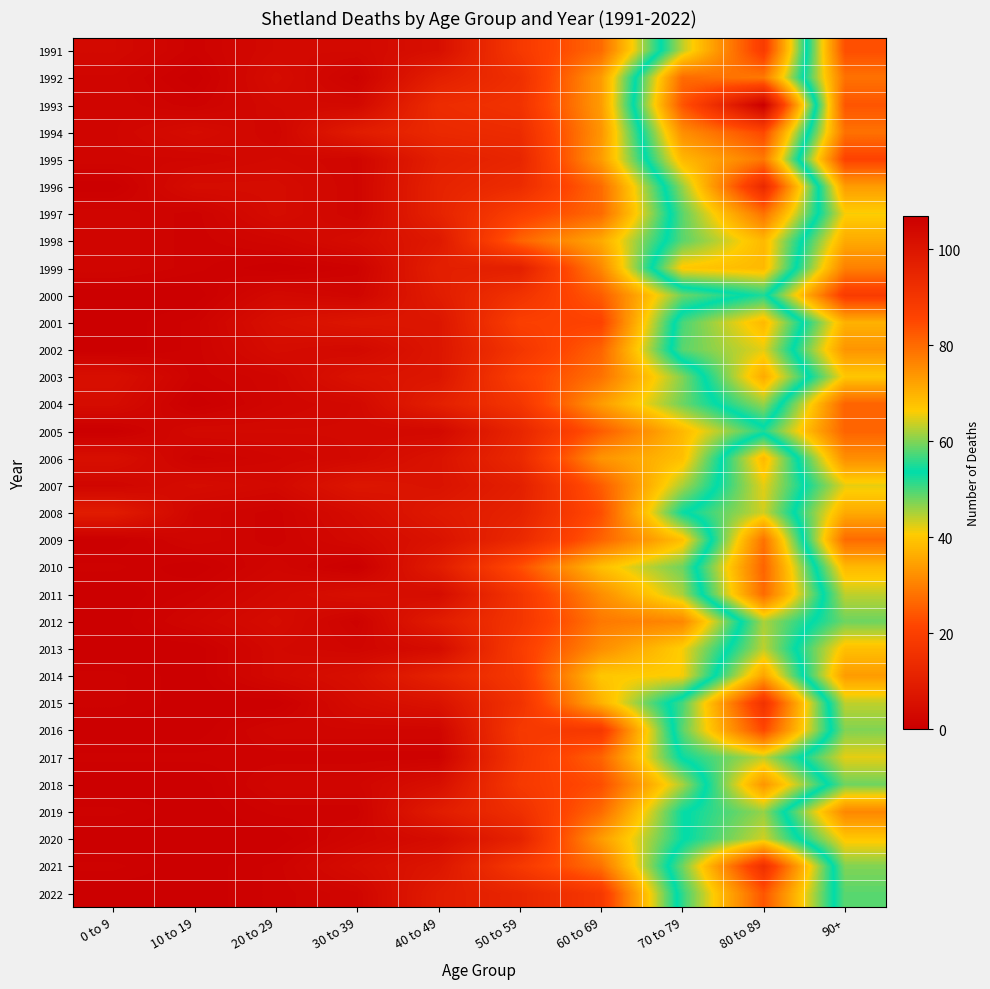

Reading left to right, what are all the values shown in this chart?

1991: 0 to 9=3	10 to 19=1	20 to 29=3	30 to 39=3	40 to 49=5	50 to 59=18	60 to 69=27	70 to 79=63	80 to 89=88	90+=23
1992: 0 to 9=2	10 to 19=0	20 to 29=4	30 to 39=1	40 to 49=10	50 to 59=15	60 to 69=34	70 to 79=80	80 to 89=78	90+=28
1993: 0 to 9=2	10 to 19=1	20 to 29=3	30 to 39=3	40 to 49=14	50 to 59=16	60 to 69=34	70 to 79=83	80 to 89=107	90+=24
1994: 0 to 9=2	10 to 19=4	20 to 29=2	30 to 39=9	40 to 49=13	50 to 59=14	60 to 69=33	70 to 79=75	80 to 89=85	90+=28
1995: 0 to 9=2	10 to 19=2	20 to 29=3	30 to 39=2	40 to 49=10	50 to 59=12	60 to 69=34	70 to 79=69	80 to 89=78	90+=21
1996: 0 to 9=0	10 to 19=4	20 to 29=4	30 to 39=2	40 to 49=11	50 to 59=14	60 to 69=27	70 to 79=61	80 to 89=94	90+=34
1997: 0 to 9=2	10 to 19=1	20 to 29=4	30 to 39=2	40 to 49=11	50 to 59=20	60 to 69=27	70 to 79=58	80 to 89=79	90+=41
1998: 0 to 9=2	10 to 19=1	20 to 29=2	30 to 39=4	40 to 49=8	50 to 59=26	60 to 69=36	70 to 79=58	80 to 89=69	90+=36
1999: 0 to 9=2	10 to 19=1	20 to 29=0	30 to 39=1	40 to 49=10	50 to 59=10	60 to 69=31	70 to 79=67	80 to 89=69	90+=30
2000: 0 to 9=0	10 to 19=0	20 to 29=3	30 to 39=2	40 to 49=9	50 to 59=16	60 to 69=25	70 to 79=48	80 to 89=55	90+=19
2001: 0 to 9=0	10 to 19=1	20 to 29=5	30 to 39=7	40 to 49=7	50 to 59=20	60 to 69=21	70 to 79=57	80 to 89=69	90+=37
2002: 0 to 9=0	10 to 19=1	20 to 29=4	30 to 39=3	40 to 49=7	50 to 59=17	60 to 69=26	70 to 79=58	80 to 89=65	90+=33
2003: 0 to 9=5	10 to 19=1	20 to 29=2	30 to 39=6	40 to 49=7	50 to 59=20	60 to 69=28	70 to 79=47	80 to 89=71	90+=40
2004: 0 to 9=4	10 to 19=0	20 to 29=2	30 to 39=3	40 to 49=10	50 to 59=17	60 to 69=34	70 to 79=48	80 to 89=61	90+=26
2005: 0 to 9=0	10 to 19=3	20 to 29=3	30 to 39=3	40 to 49=3	50 to 59=12	60 to 69=25	70 to 79=38	80 to 89=52	90+=26
2006: 0 to 9=5	10 to 19=1	20 to 29=2	30 to 39=3	40 to 49=6	50 to 59=13	60 to 69=33	70 to 79=39	80 to 89=69	90+=32
2007: 0 to 9=2	10 to 19=4	20 to 29=3	30 to 39=7	40 to 49=6	50 to 59=10	60 to 69=25	70 to 79=45	80 to 89=65	90+=42
2008: 0 to 9=9	10 to 19=2	20 to 29=1	30 to 39=4	40 to 49=8	50 to 59=11	60 to 69=23	70 to 79=53	80 to 89=64	90+=36
2009: 0 to 9=0	10 to 19=2	20 to 29=1	30 to 39=3	40 to 49=6	50 to 59=13	60 to 69=26	70 to 79=39	80 to 89=79	90+=27
2010: 0 to 9=1	10 to 19=0	20 to 29=2	30 to 39=0	40 to 49=9	50 to 59=23	60 to 69=39	70 to 79=48	80 to 89=81	90+=38
2011: 0 to 9=0	10 to 19=1	20 to 29=3	30 to 39=5	40 to 49=4	50 to 59=17	60 to 69=32	70 to 79=45	80 to 89=80	90+=44
2012: 0 to 9=0	10 to 19=2	20 to 29=4	30 to 39=1	40 to 49=9	50 to 59=17	60 to 69=29	70 to 79=31	80 to 89=62	90+=48
2013: 0 to 9=0	10 to 19=0	20 to 29=3	30 to 39=2	40 to 49=4	50 to 59=19	60 to 69=32	70 to 79=41	80 to 89=63	90+=39
2014: 0 to 9=1	10 to 19=0	20 to 29=3	30 to 39=5	40 to 49=11	50 to 59=18	60 to 69=40	70 to 79=41	80 to 89=72	90+=34
2015: 0 to 9=1	10 to 19=0	20 to 29=0	30 to 39=4	40 to 49=6	50 to 59=16	60 to 69=37	70 to 79=57	80 to 89=91	90+=44
2016: 0 to 9=0	10 to 19=0	20 to 29=2	30 to 39=2	40 to 49=2	50 to 59=18	60 to 69=18	70 to 79=58	80 to 89=85	90+=47
2017: 0 to 9=1	10 to 19=1	20 to 29=1	30 to 39=1	40 to 49=1	50 to 59=17	60 to 69=26	70 to 79=54	80 to 89=63	90+=42
2018: 0 to 9=0	10 to 19=0	20 to 29=2	30 to 39=2	40 to 49=5	50 to 59=18	60 to 69=23	70 to 79=45	80 to 89=74	90+=48
2019: 0 to 9=1	10 to 19=0	20 to 29=1	30 to 39=1	40 to 49=9	50 to 59=15	60 to 69=27	70 to 79=53	80 to 89=61	90+=31
2020: 0 to 9=0	10 to 19=0	20 to 29=0	30 to 39=2	40 to 49=4	50 to 59=11	60 to 69=34	70 to 79=53	80 to 89=64	90+=40
2021: 0 to 9=1	10 to 19=0	20 to 29=1	30 to 39=4	40 to 49=7	50 to 59=18	60 to 69=28	70 to 79=59	80 to 89=92	90+=47
2022: 0 to 9=0	10 to 19=0	20 to 29=1	30 to 39=2	40 to 49=9	50 to 59=12	60 to 69=18	70 to 79=56	80 to 89=83	90+=49